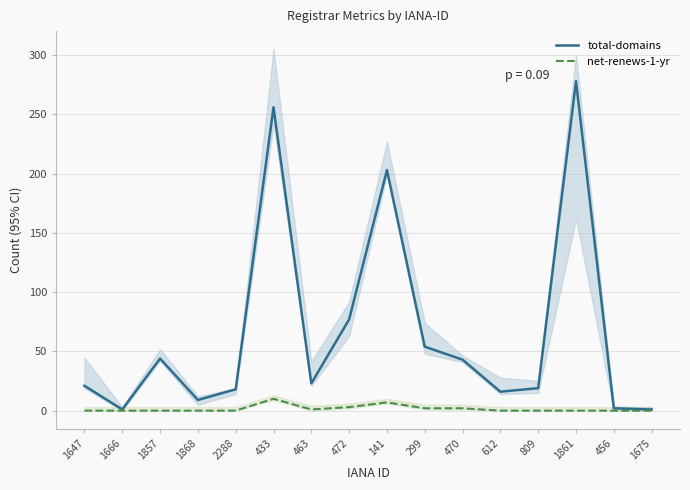

At which category does net-renews-1-yr reach its first local peak?

433